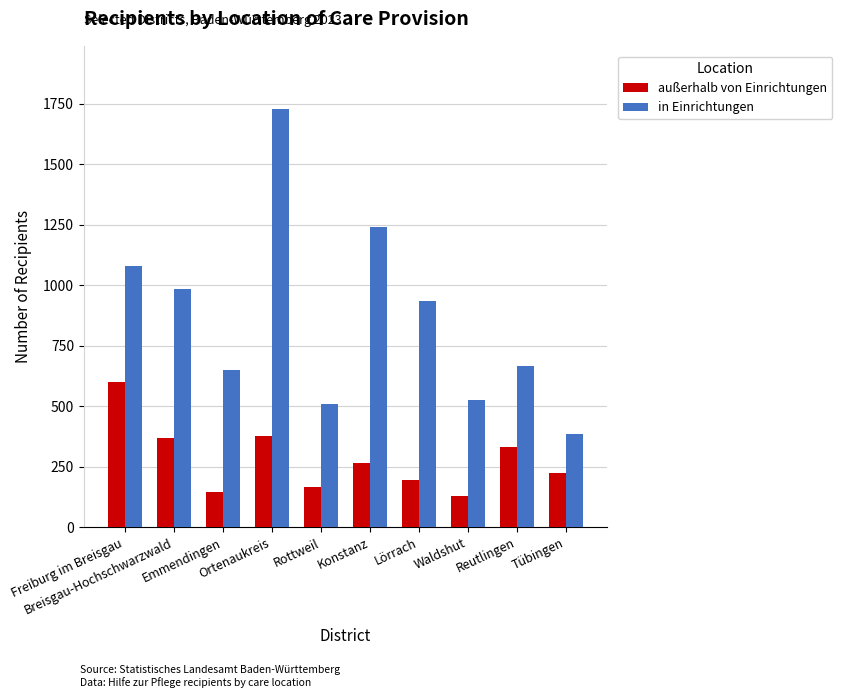

What is the minimum value shown in the chart?

130